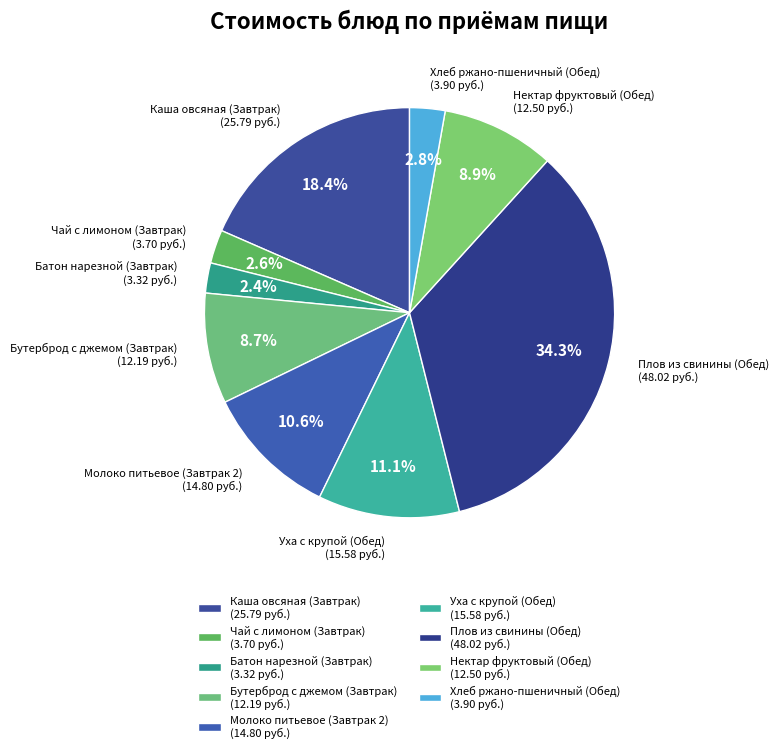

The Батон нарезной (Завтрак) slice represents 14% of the pie. True or false?

False